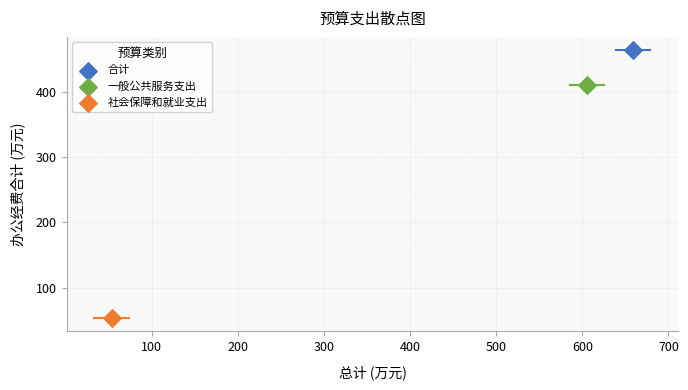

Which series contains the lowest Y value?

社会保障和就业支出